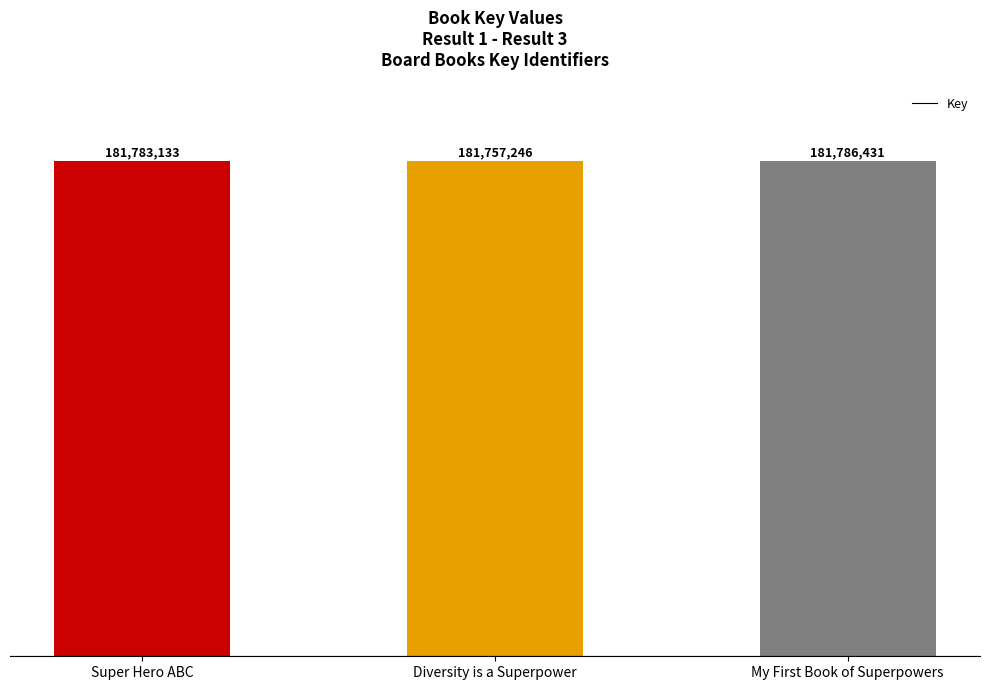

At which category does the chart reach its minimum across all series?

Diversity is a Superpower